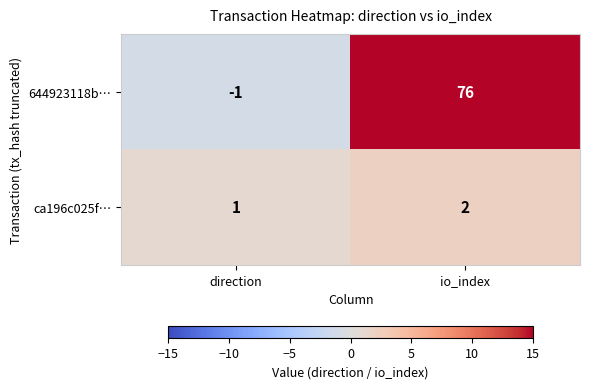

What is the sum of all ca196c025f… values?

3